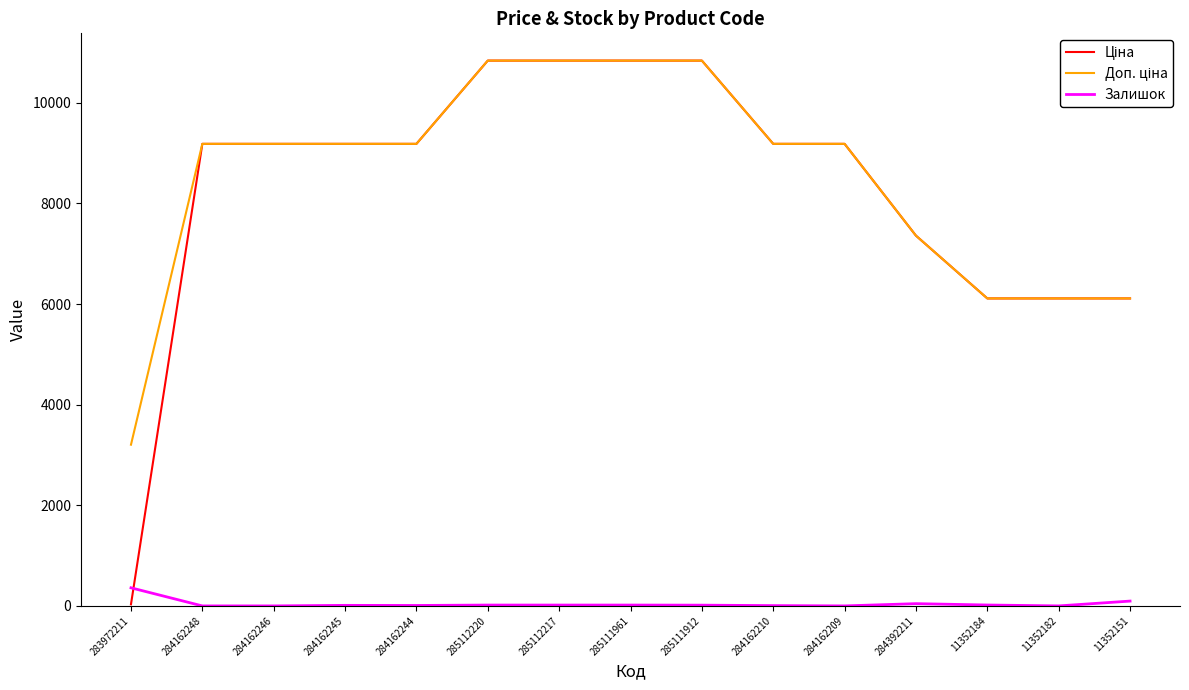

What is the greatest value displayed?

10840.1